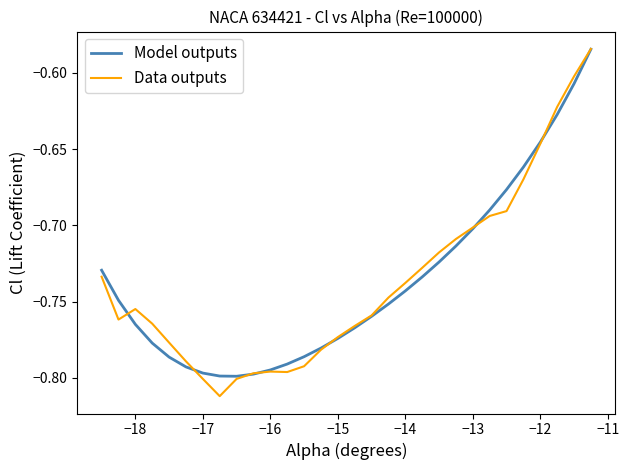

Which series has the largest range (max minus min)?

Data outputs